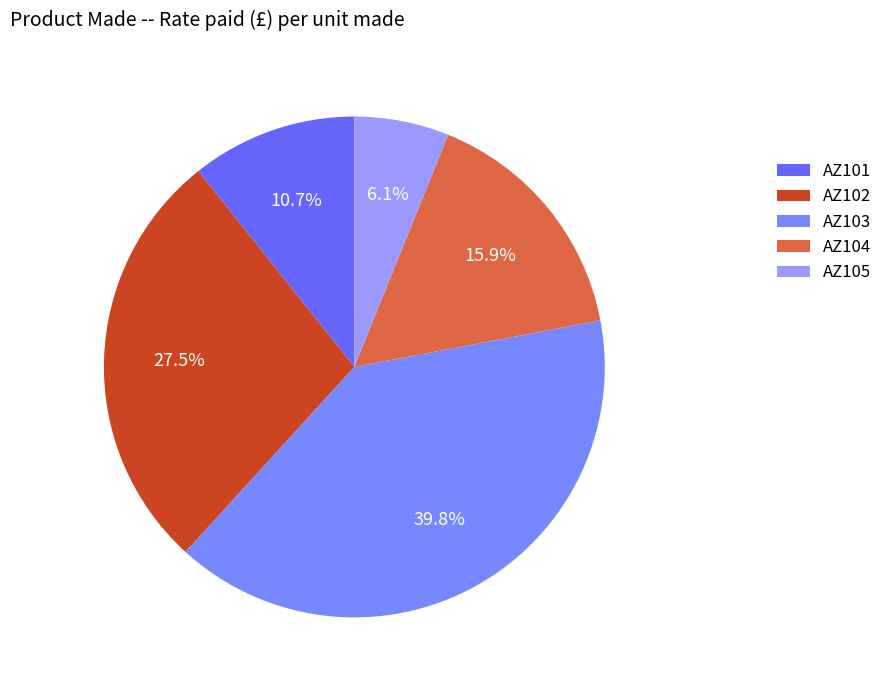

How many slices are in this pie chart?

5